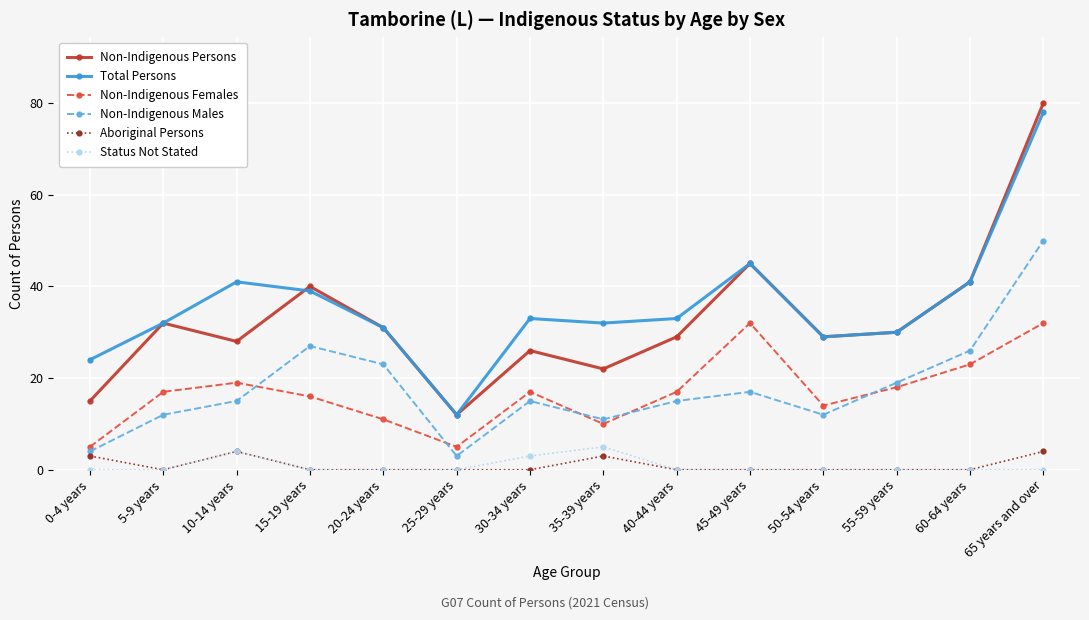

Count the Status Not Stated values in the range 0 to 1.

11